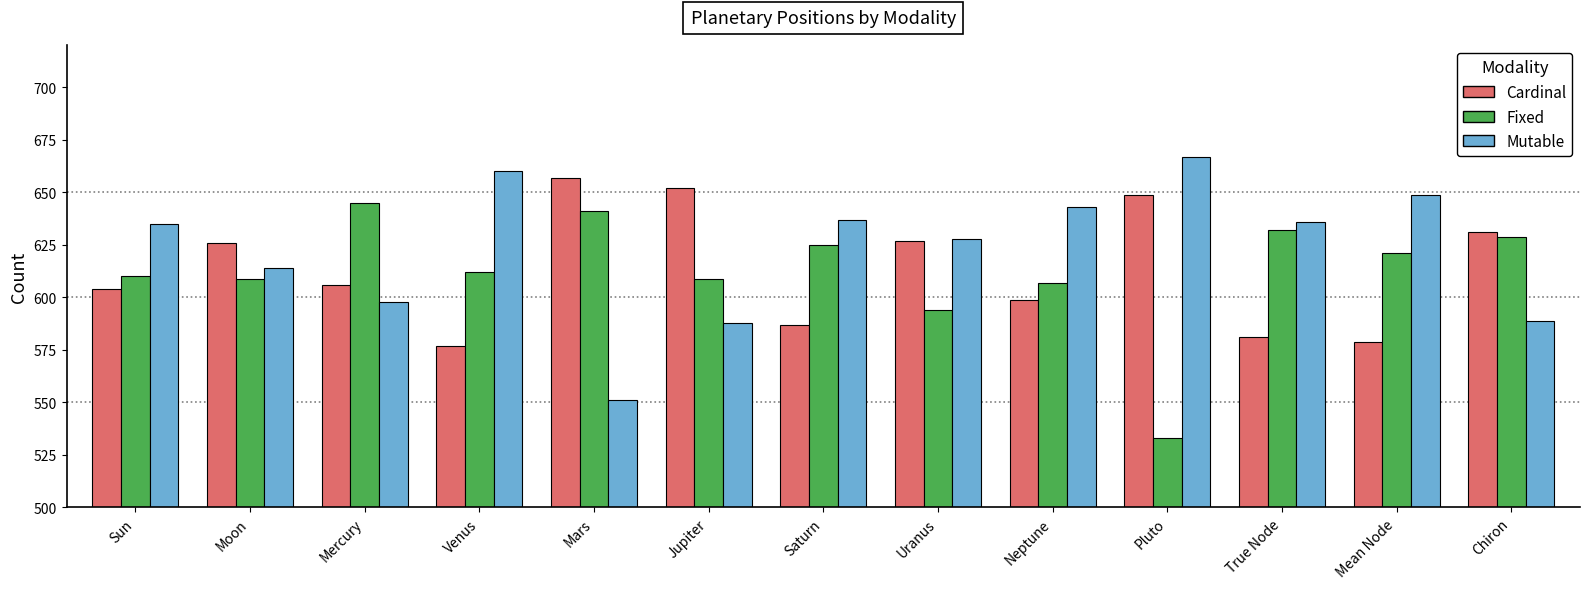

What is the sum of the Mutable values at Jupiter and Saturn?

1225